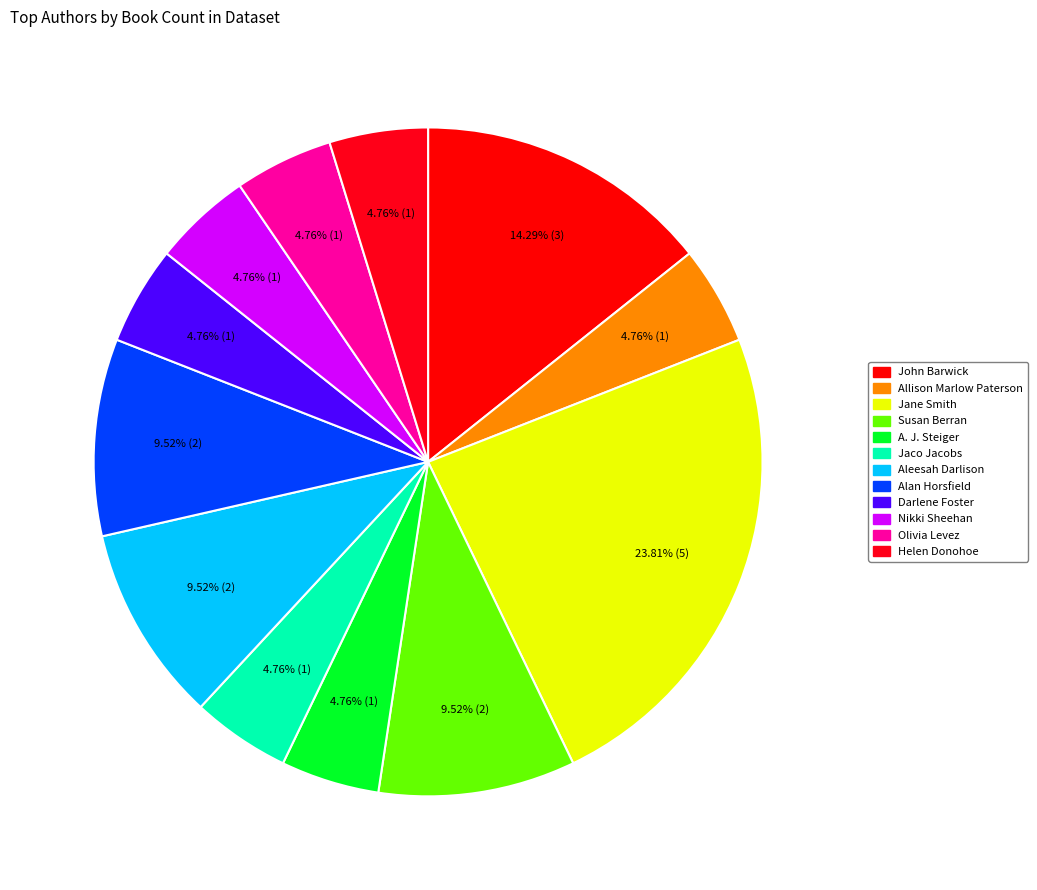

How many slices are in this pie chart?

12